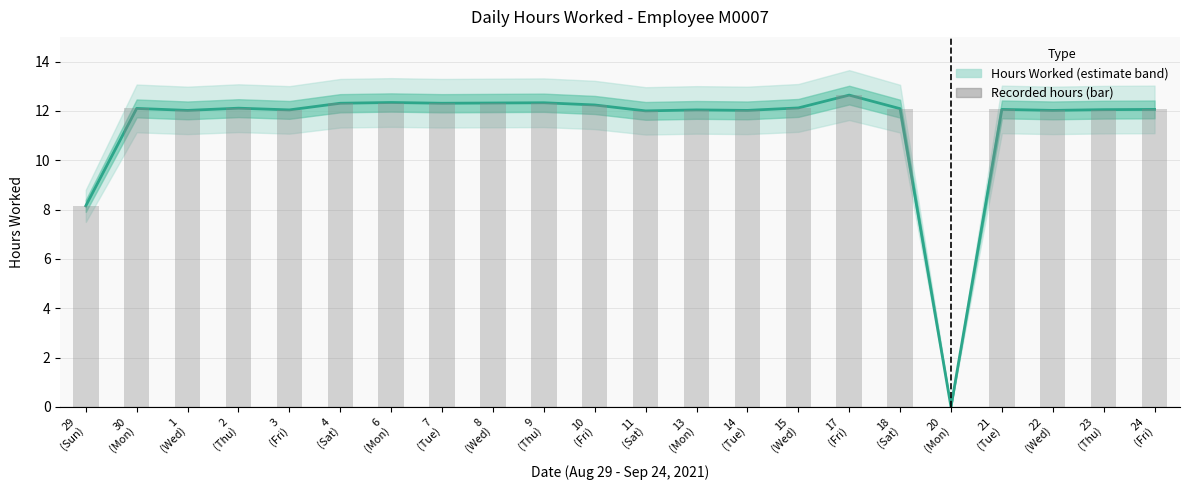

How many bars are there in total?

22